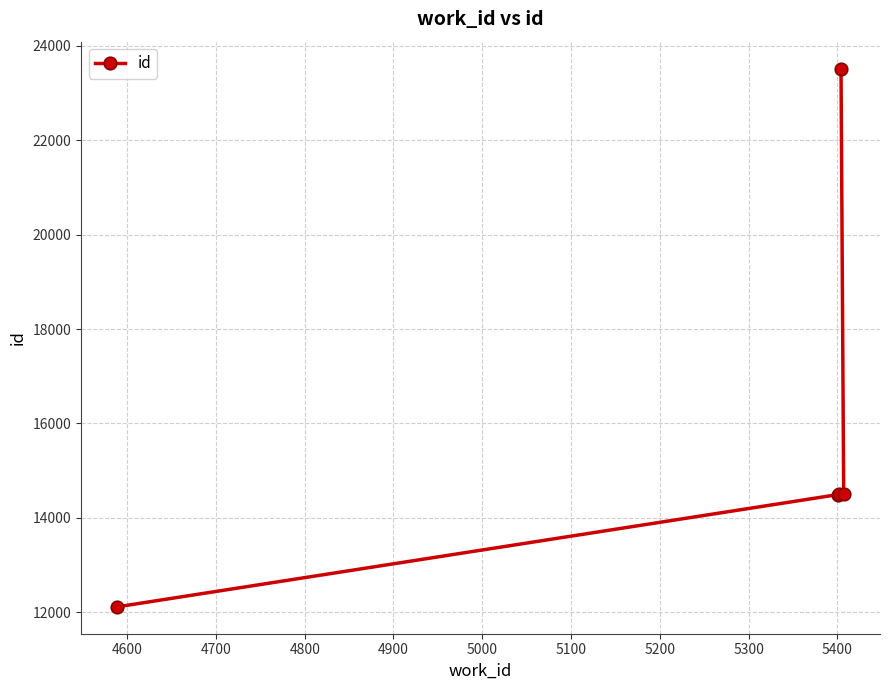

What is the maximum value shown in the chart?

23518